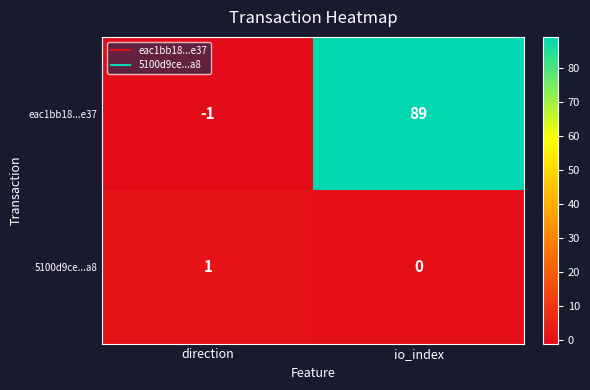

At which category is the sum across all series the highest?

io_index